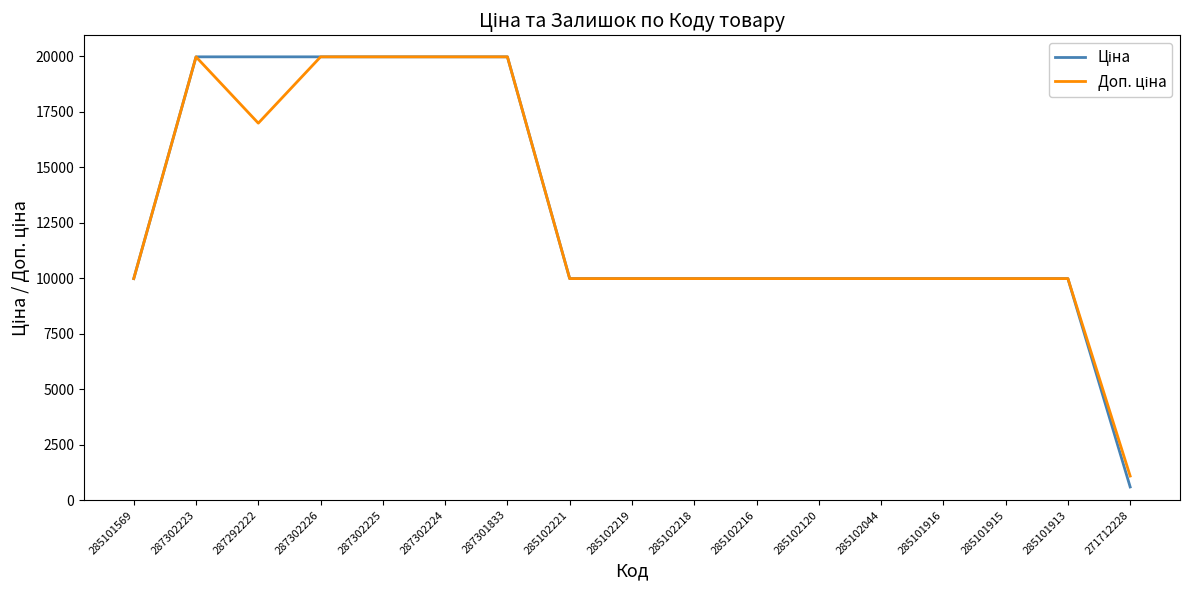

At how many categories does at least one series exceed 4192?

16